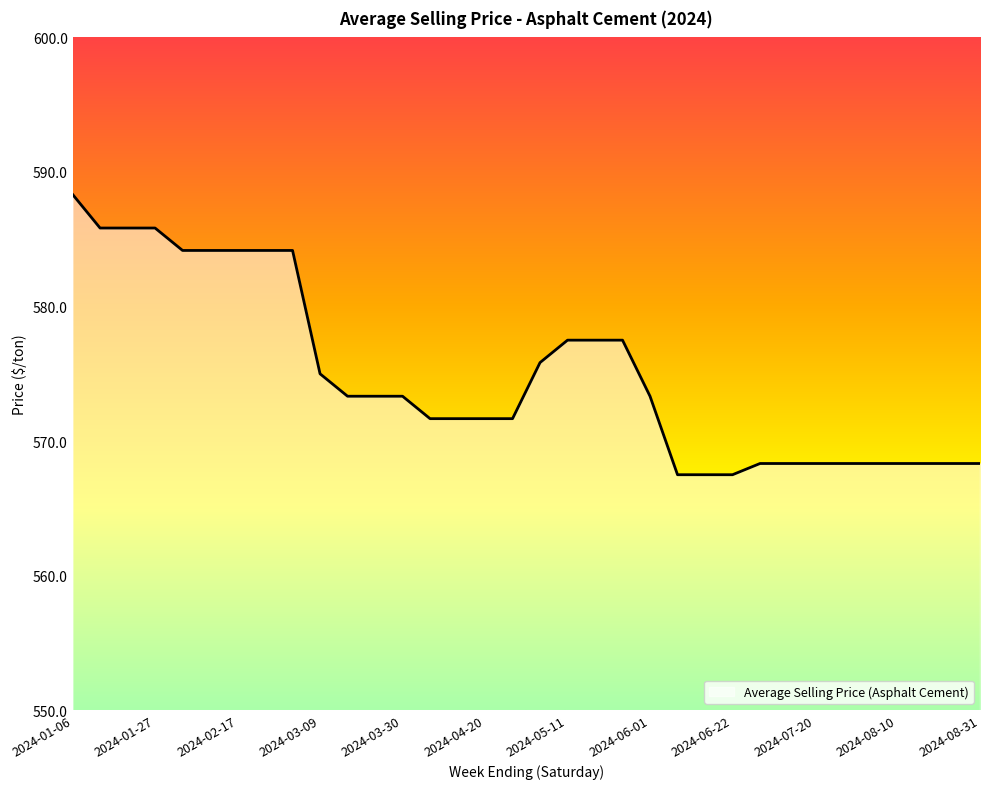

What is the greatest value displayed?

588.3